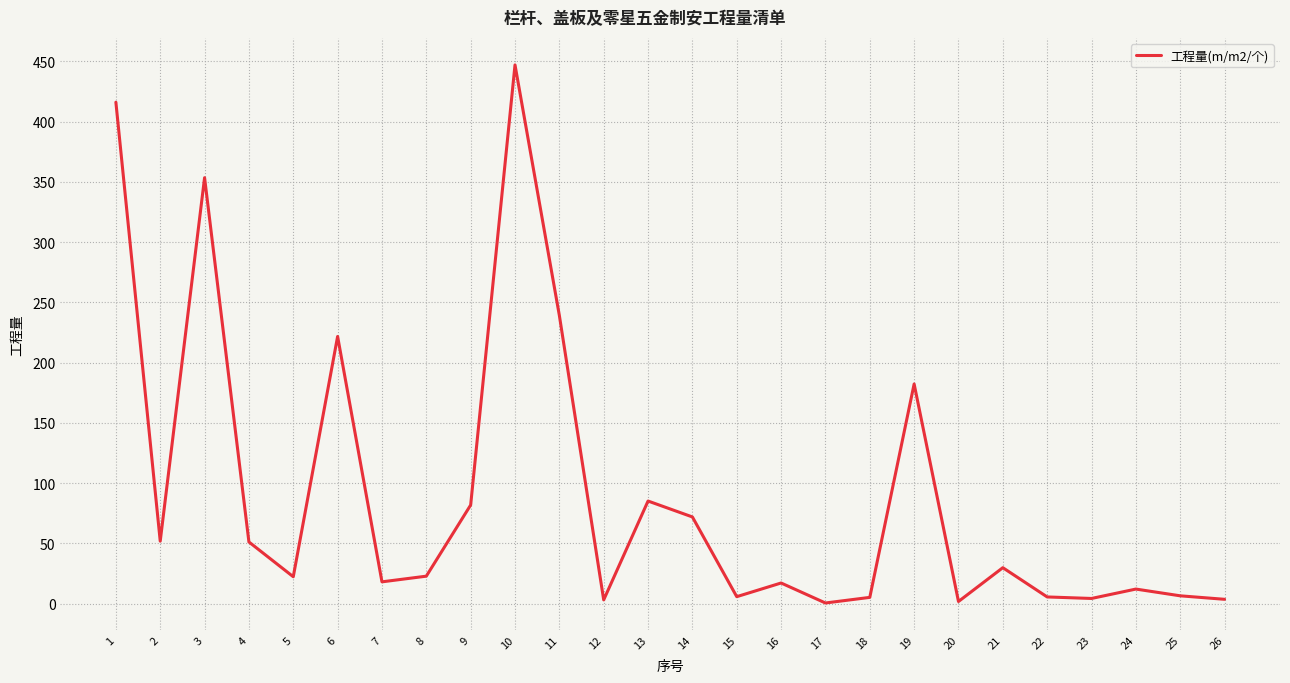

Approximately how many times larger is the value at 13 compared to 23?

20.3